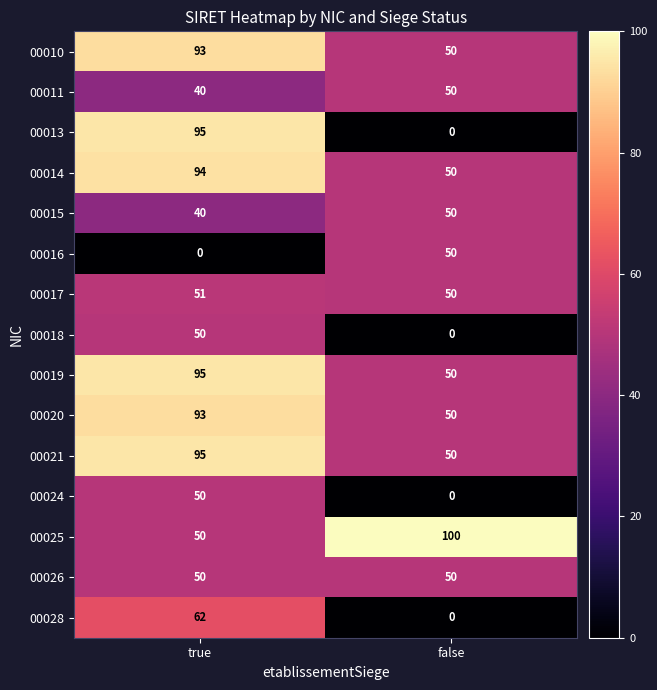

The 00020 series shows 11 at false. True or false?

False